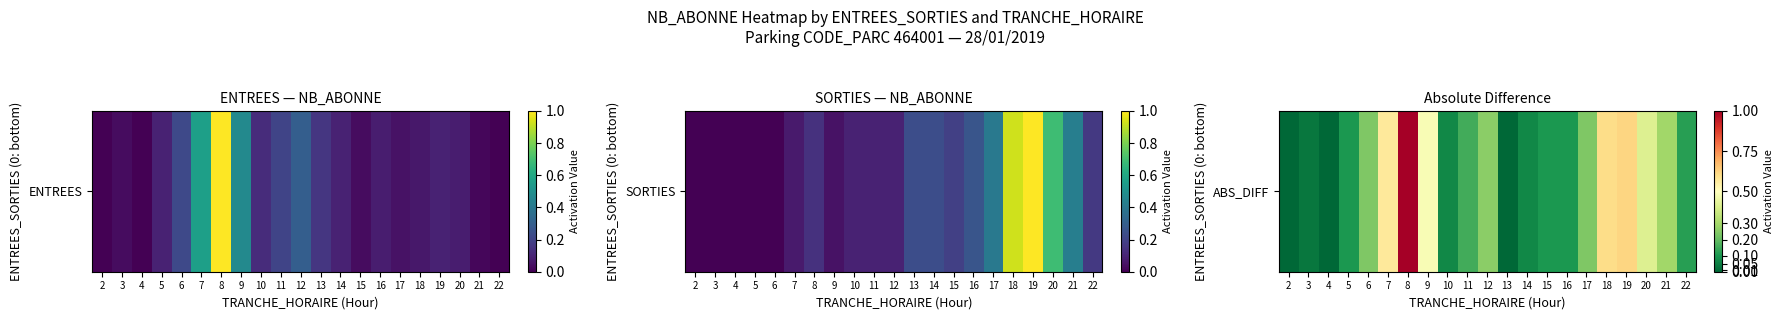

Reading right to left, list all the values displayed in this chart.

0.1	0.3	0.4	0.6	0.6	0.2	0.1	0.1	0.1	0.0	0.3	0.2	0.1	0.5	1.0	0.6	0.2	0.1	0.0	0.0	0.0